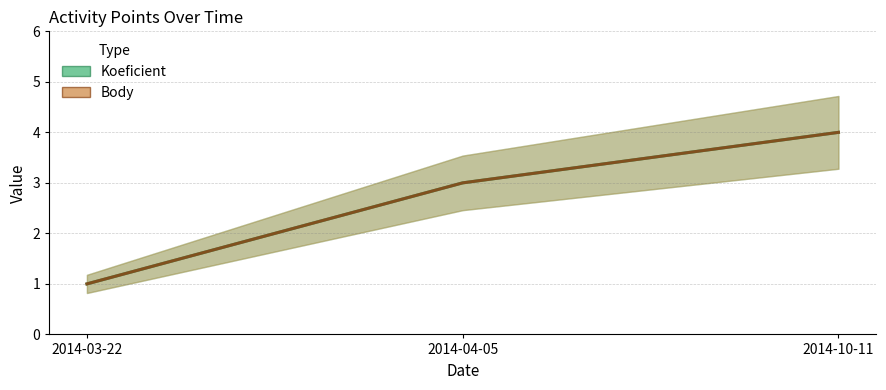

Where does the Body series first go above 3?

2014-10-11